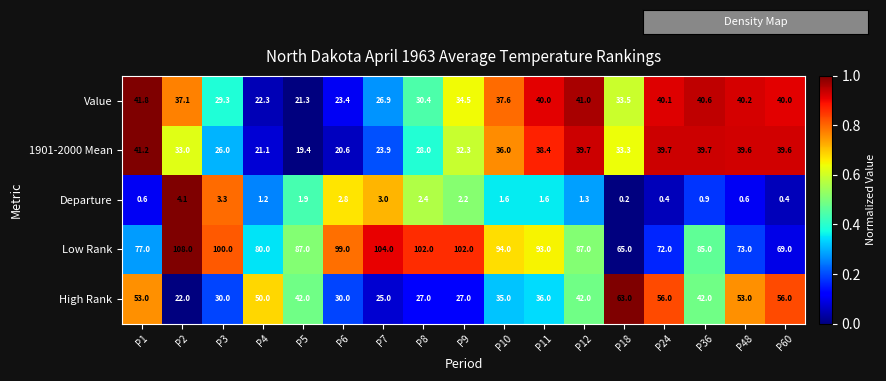

At which category is the sum across all series the highest?

P1